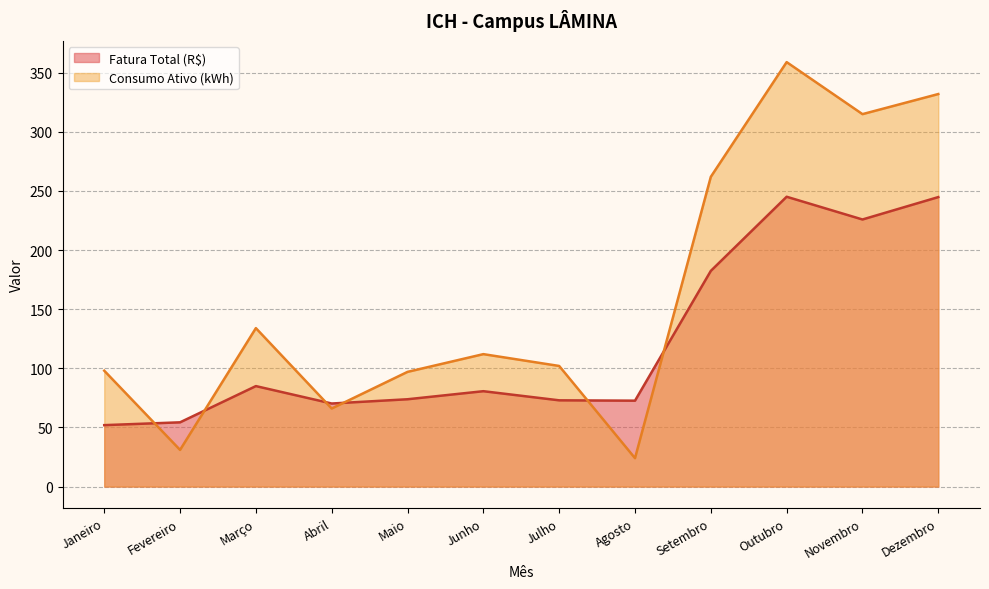

Where is Fatura Total (R$) nearest to the value 148?

Setembro